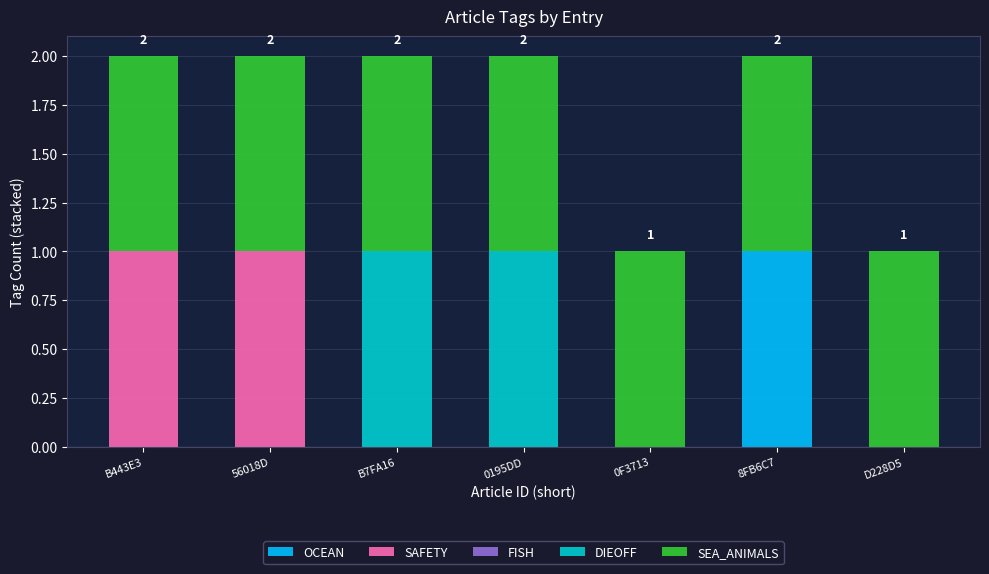

Are the bars grouped side by side (vs. stacked)?

No